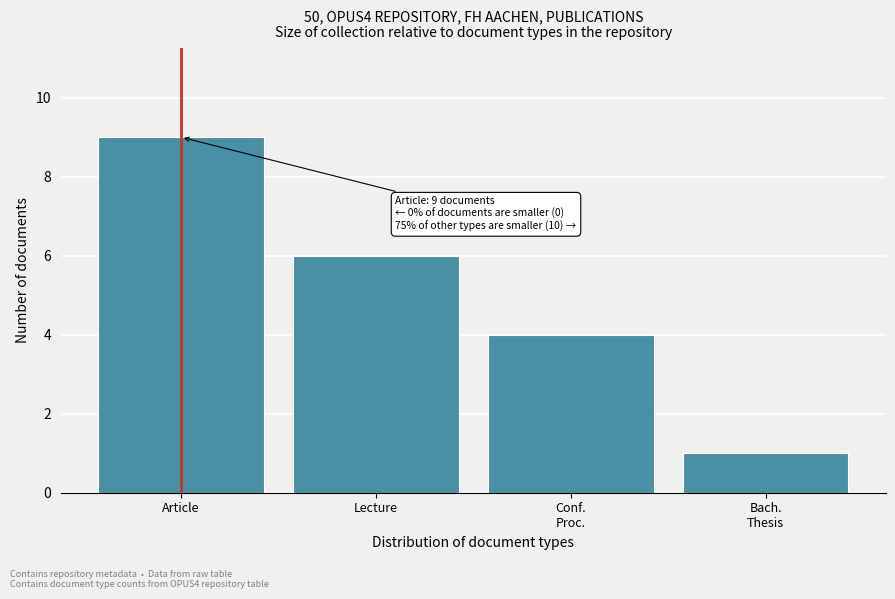

Reading left to right, what are all the values shown in this chart?

9	6	4	1